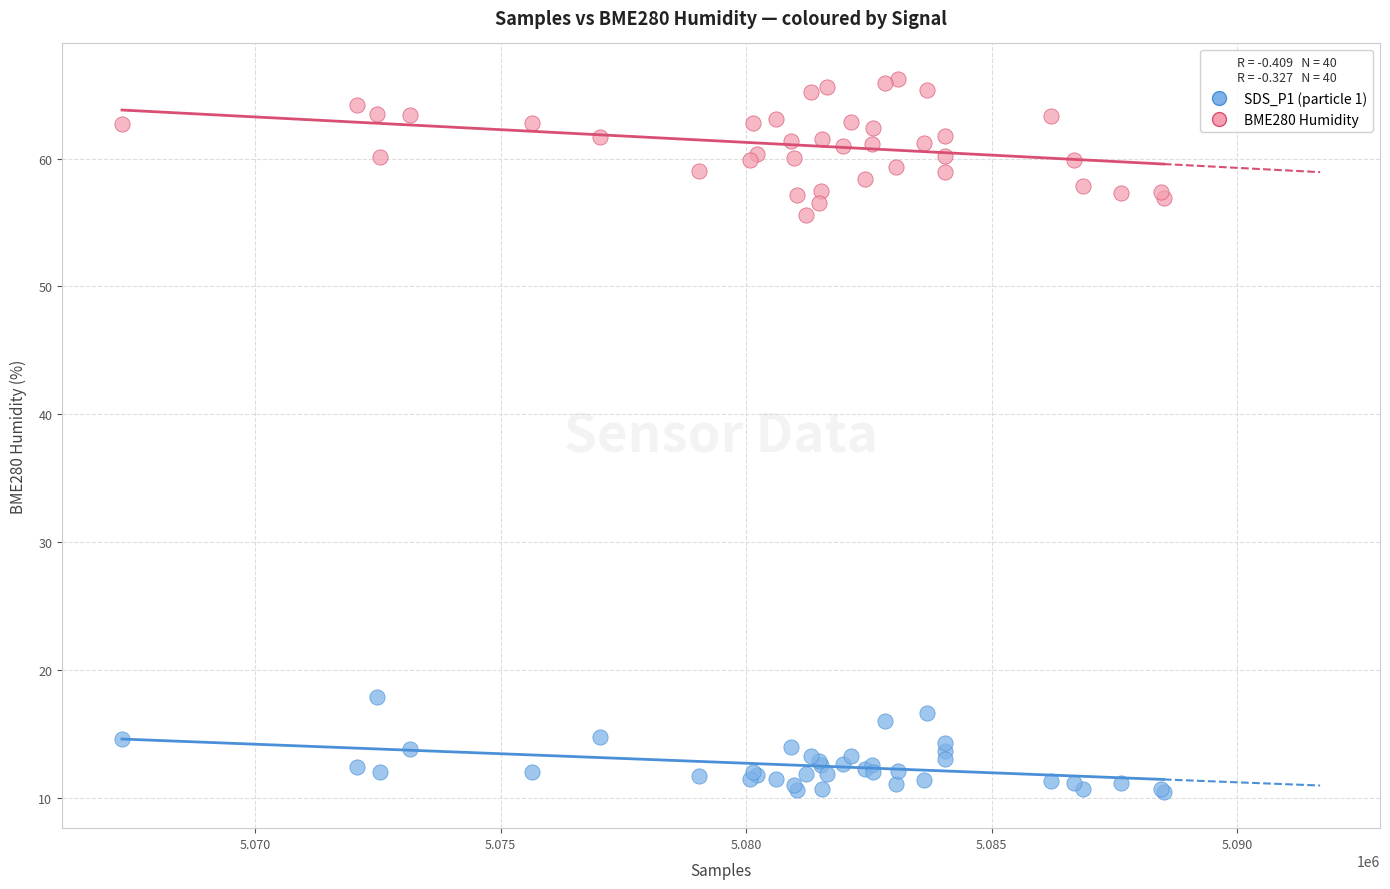

Across all series, what Y value is closest to 38?

55.6